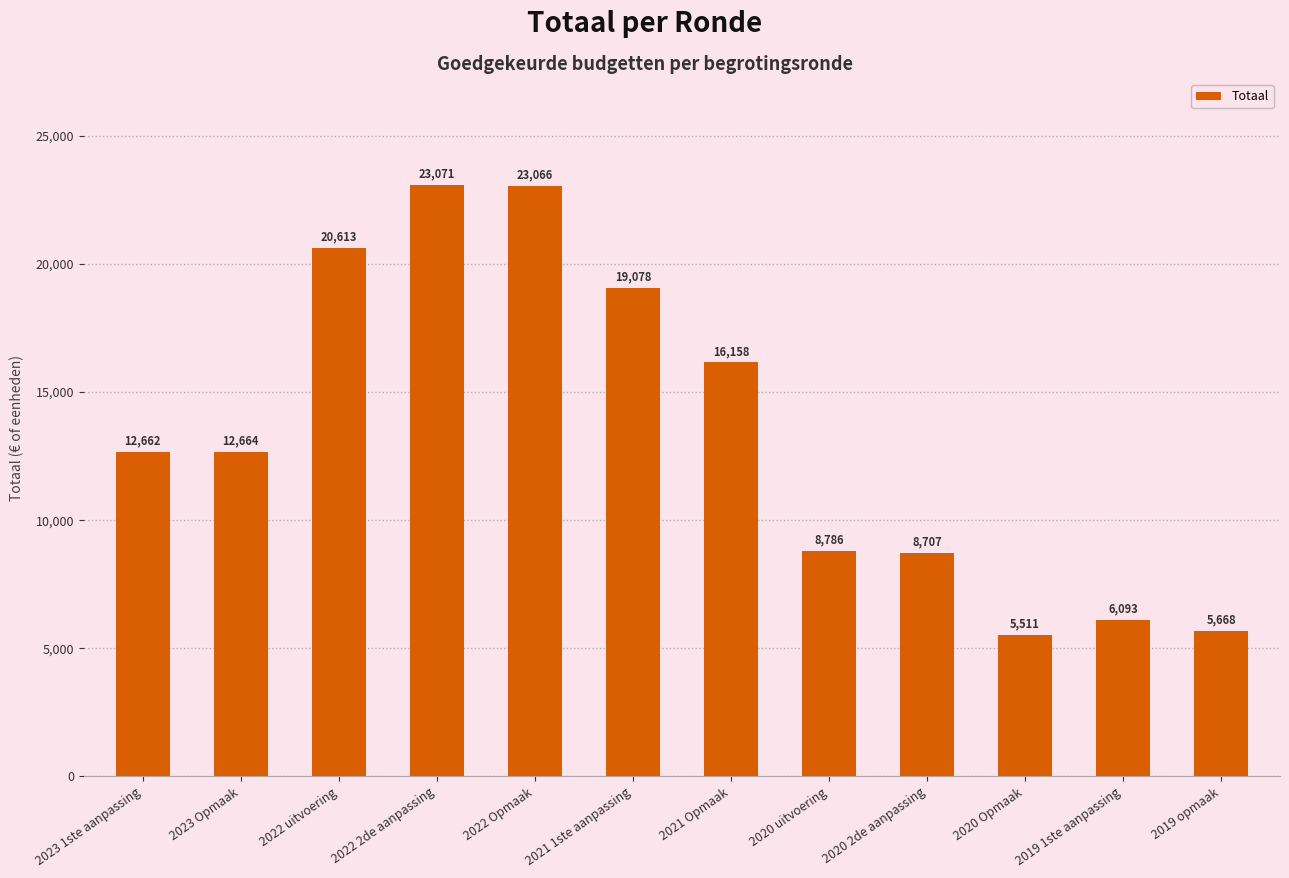

True or false: the data shows 20613 at 2022 uitvoering.

True